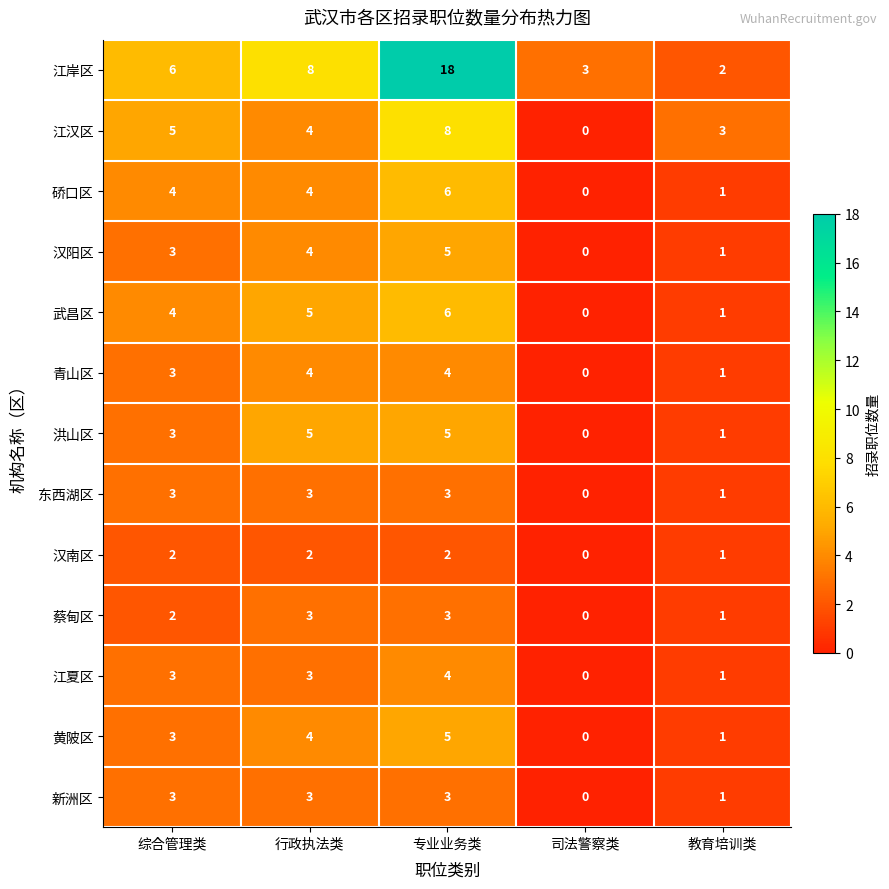

The 江汉区 series shows 12 at 专业业务类. True or false?

False